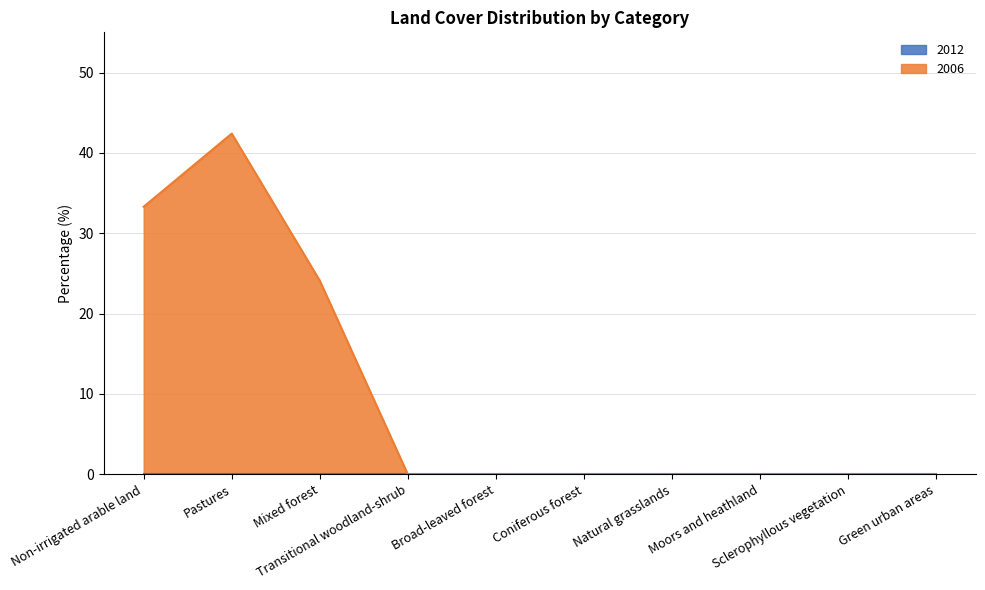

True or false: the data has more than 0 interior local peaks.

True